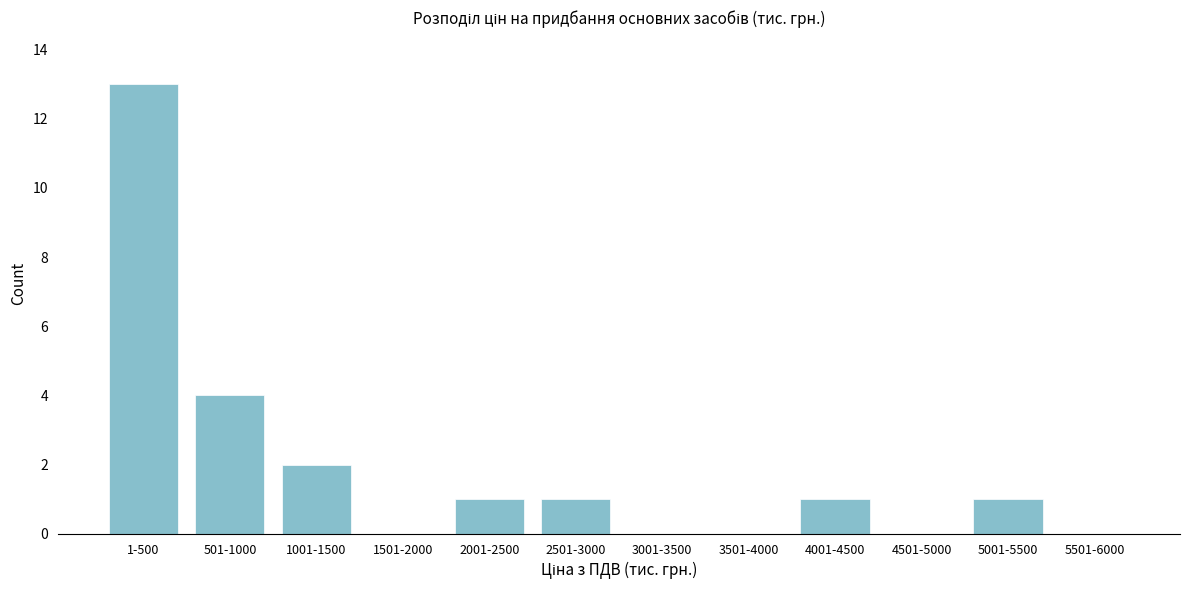

Reading left to right, list all the values displayed in this chart.

1-500=13	501-1000=4	1001-1500=2	1501-2000=0	2001-2500=1	2501-3000=1	3001-3500=0	3501-4000=0	4001-4500=1	4501-5000=0	5001-5500=1	5501-6000=0